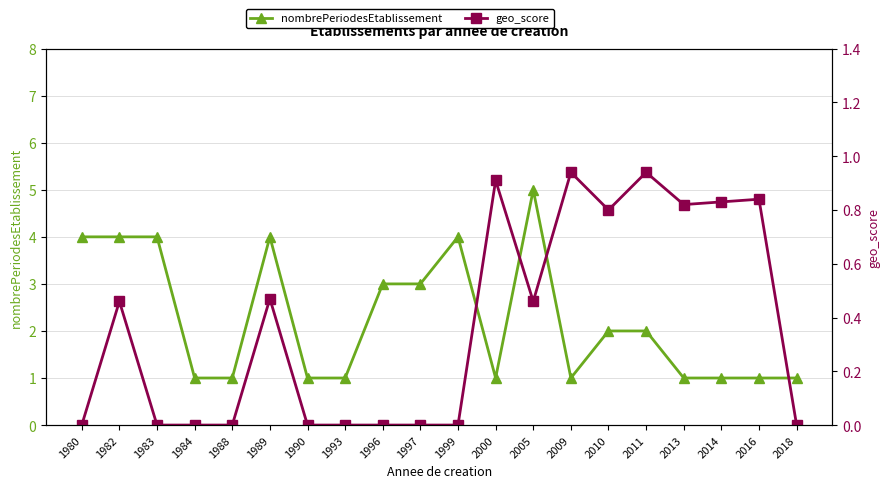

At 1988, list the series in order from smallest to largest.

geo_score, nombrePeriodesEtablissement